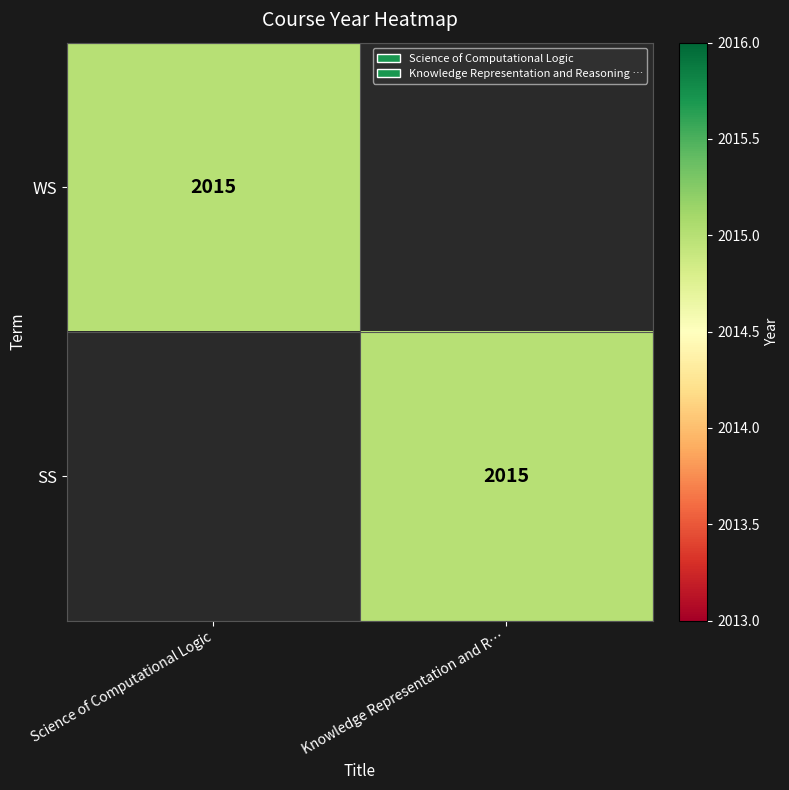

What is the total value across all series at Knowledge Representation and R…?

2015